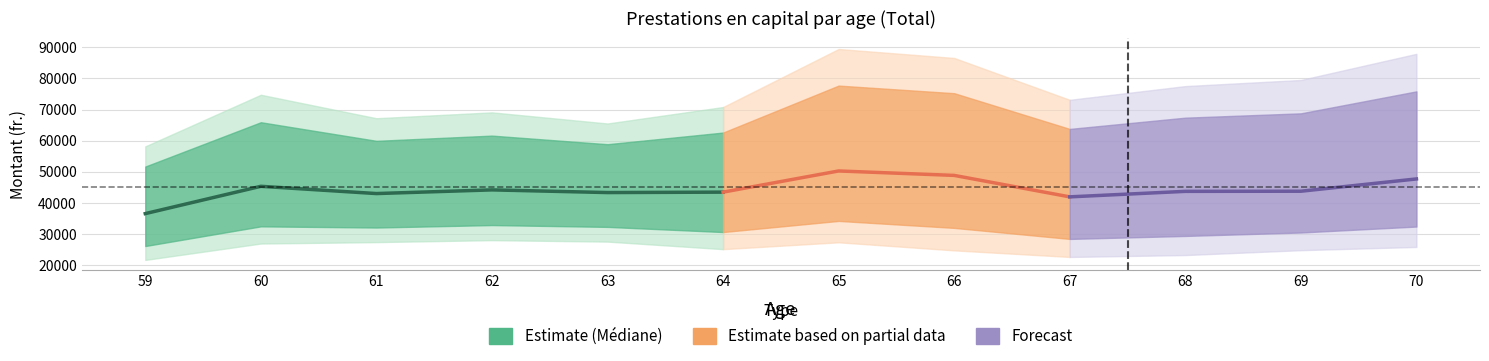

Is the value of 1er quartile at 70 greater than the value of Mediane at 66?

No